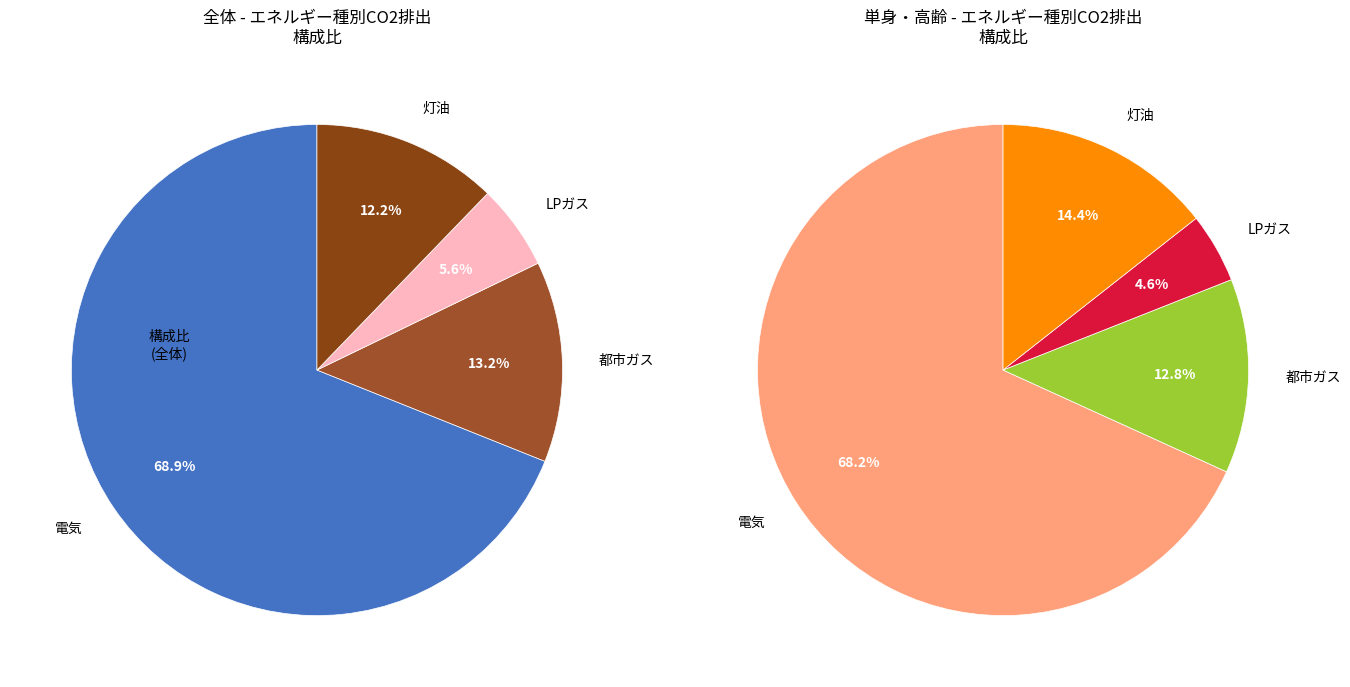

Which series has the largest range (max minus min)?

電気